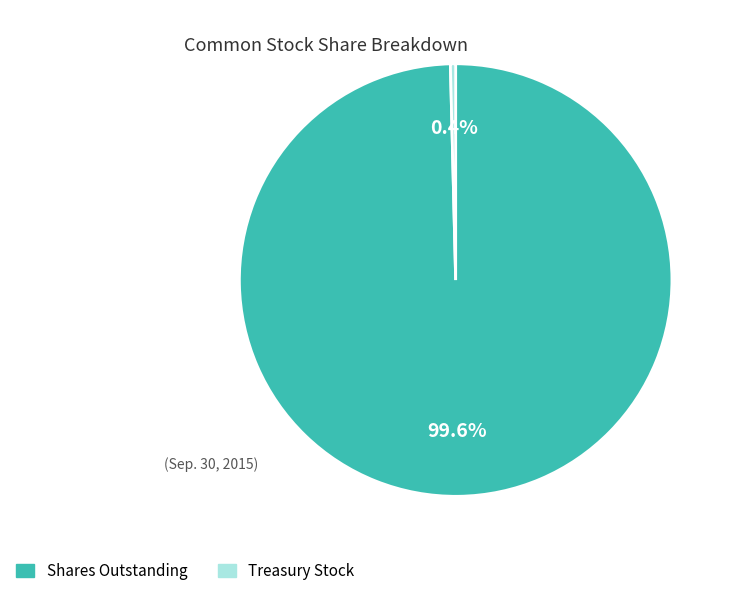

Does any single category account for the majority?

Yes